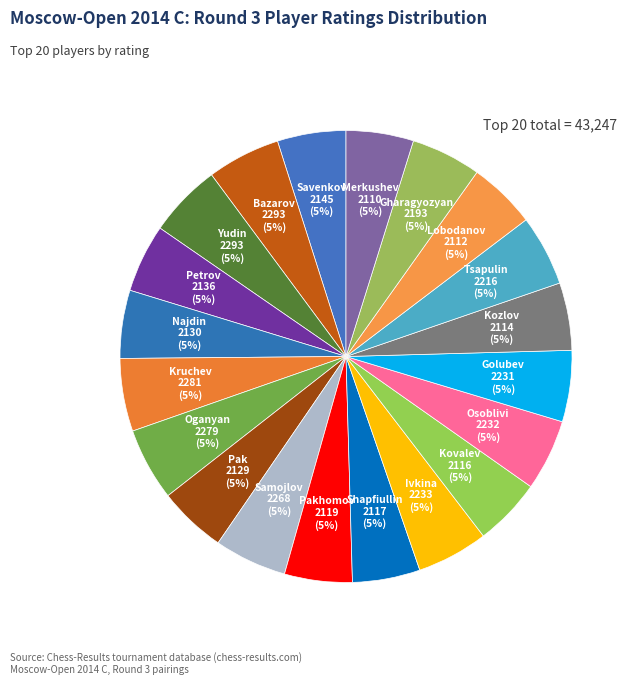

How many slices are in this pie chart?

20